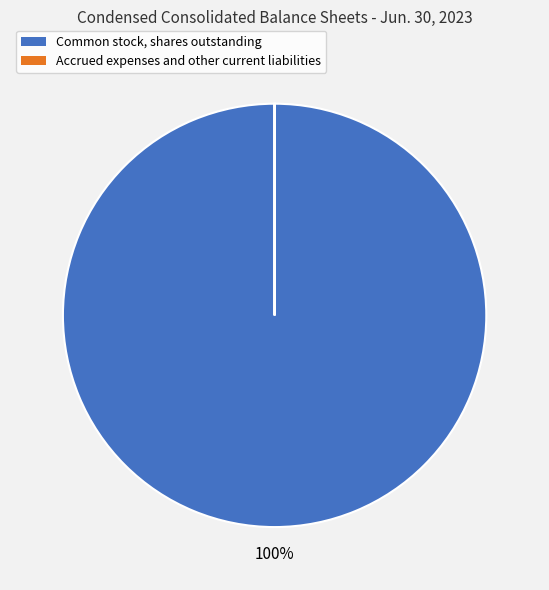

Which category has the biggest portion of the pie?

Common stock, shares outstanding